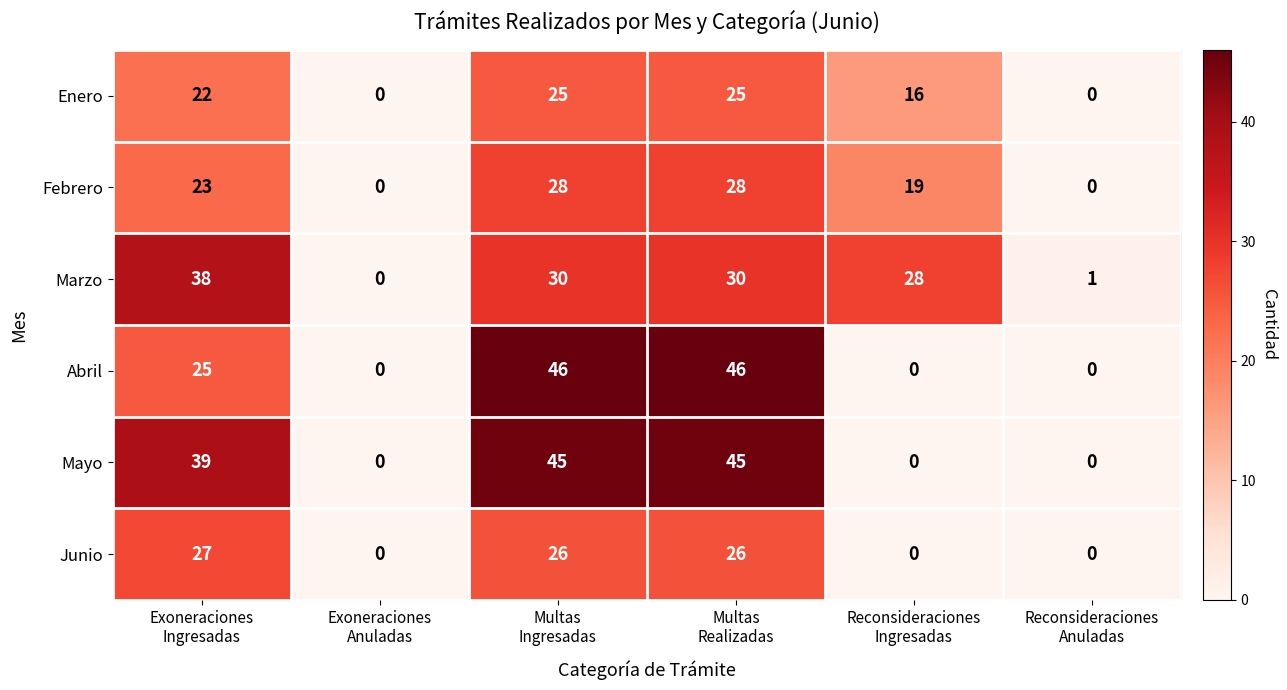

What is the difference between the second highest and minimum values in the Junio series?

26